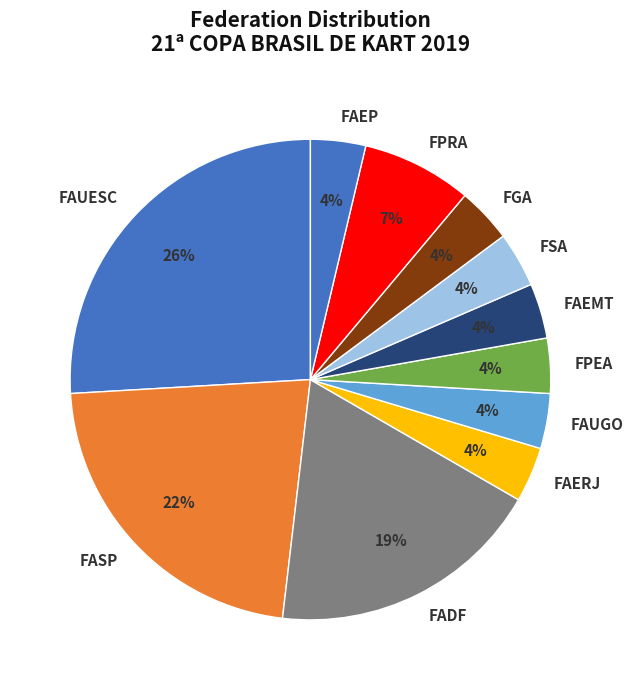

Does FAUGO account for over 50% of the chart?

No